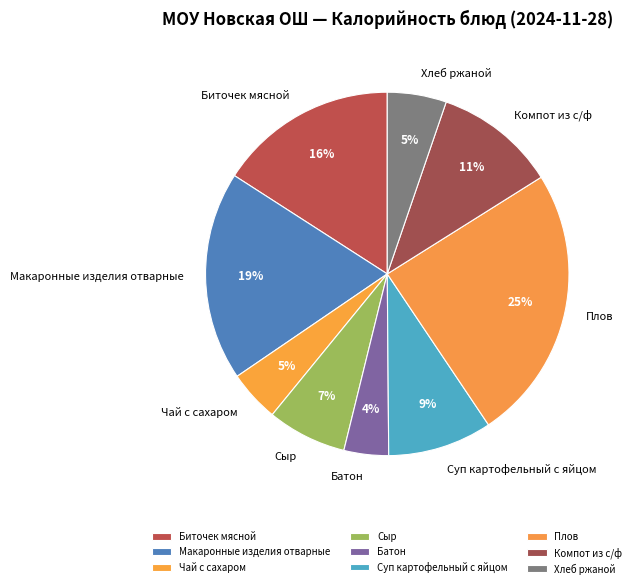

What percentage is the Биточек мясной slice, to the nearest percent?

16%